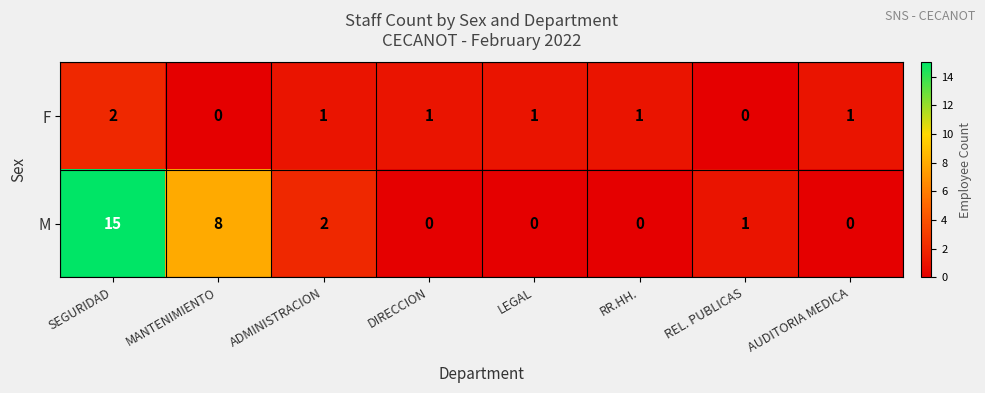

Reading right to left, transcribe all the data shown in this chart.

F: AUDITORIA MEDICA=1	REL. PUBLICAS=0	RR.HH.=1	LEGAL=1	DIRECCION=1	ADMINISTRACION=1	MANTENIMIENTO=0	SEGURIDAD=2
M: AUDITORIA MEDICA=0	REL. PUBLICAS=1	RR.HH.=0	LEGAL=0	DIRECCION=0	ADMINISTRACION=2	MANTENIMIENTO=8	SEGURIDAD=15